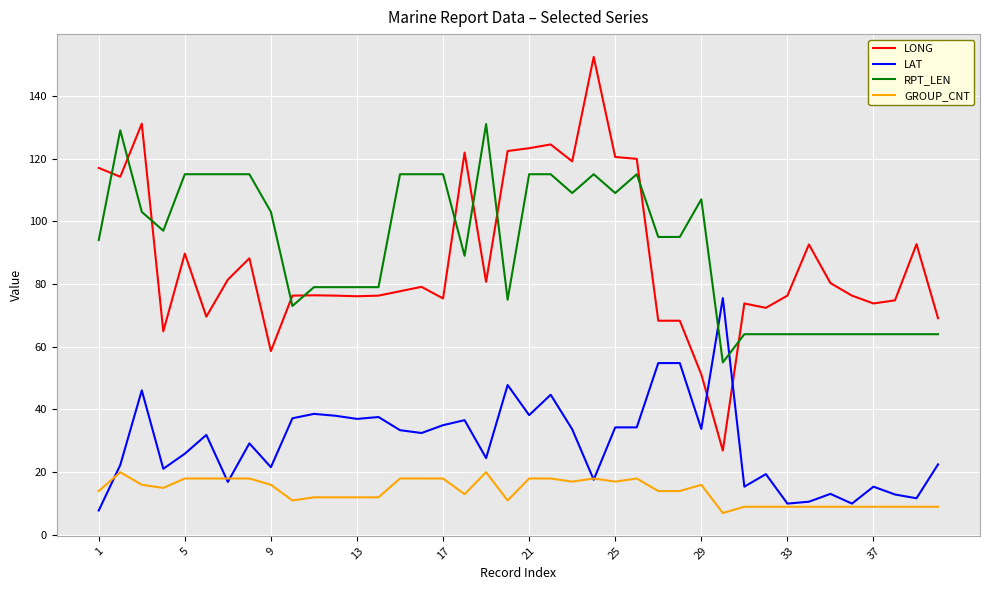

What is the maximum value for LAT?

75.5